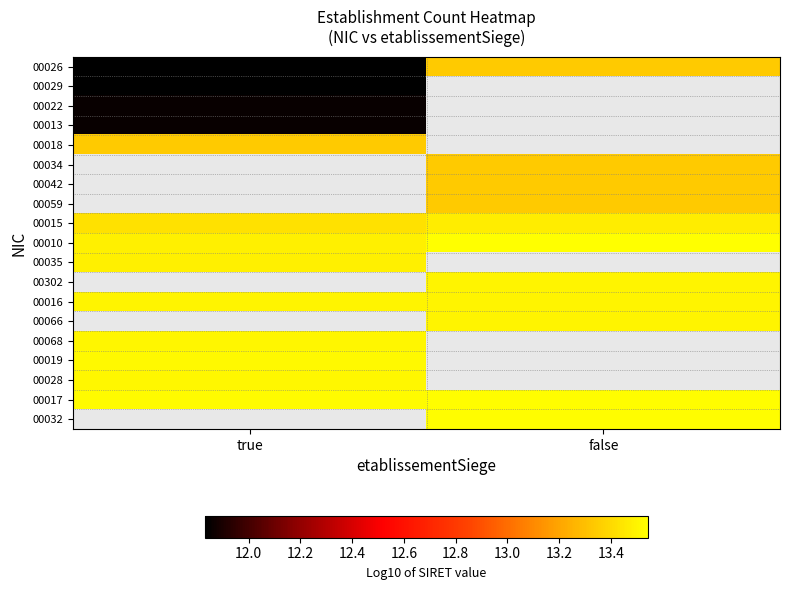

Which has a higher value, true or false?

false